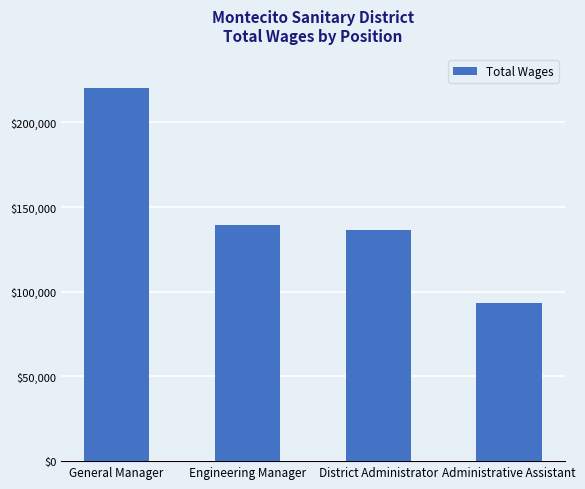

Rank the categories by value from highest to lowest.

General Manager, Engineering Manager, District Administrator, Administrative Assistant